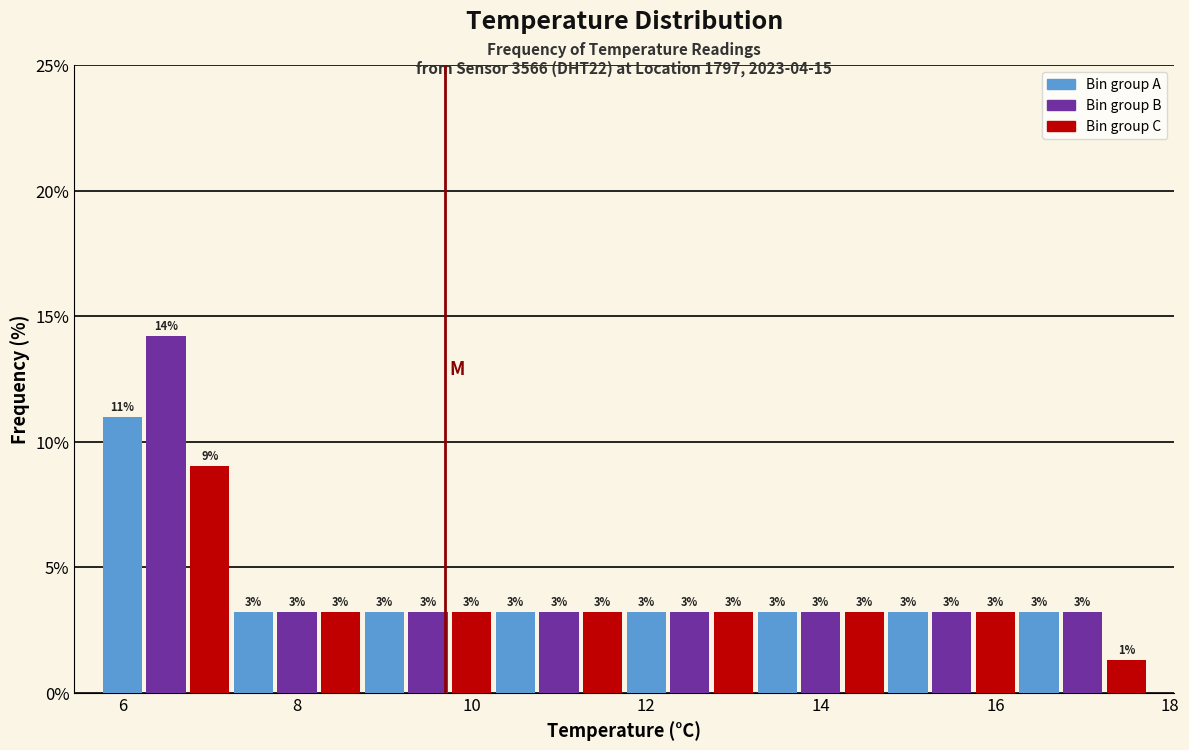

Read against the x-axis, roughly where is the centre of the tallest bar?

6.6